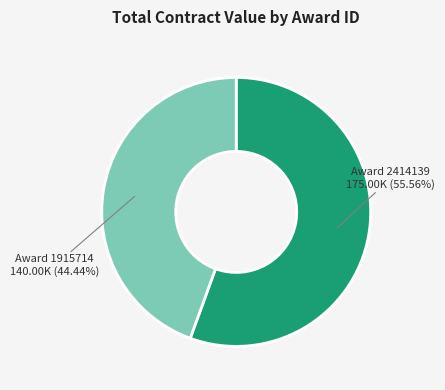

What is the majority slice?

Award 2414139